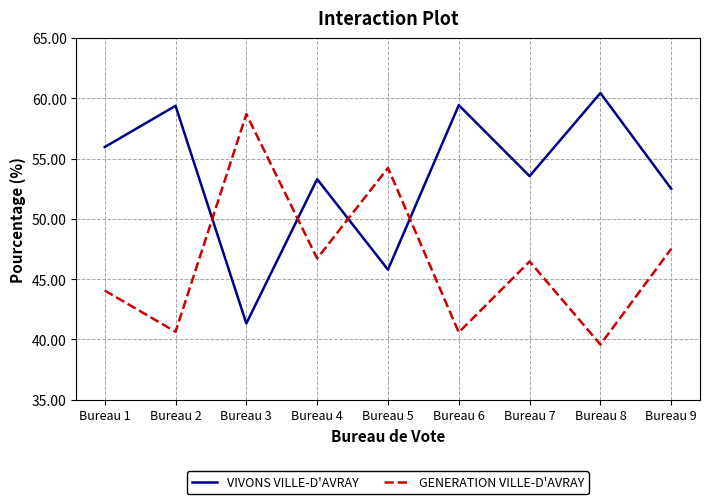

Rank the series by their average value, from lowest to highest.

GENERATION VILLE-D'AVRAY, VIVONS VILLE-D'AVRAY